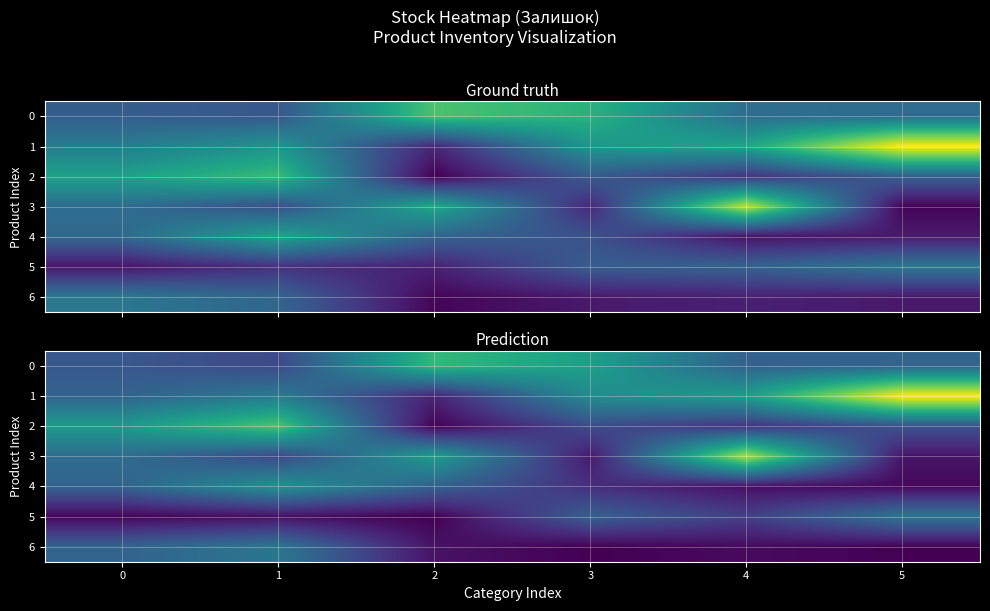

Which series has the largest range (max minus min)?

1